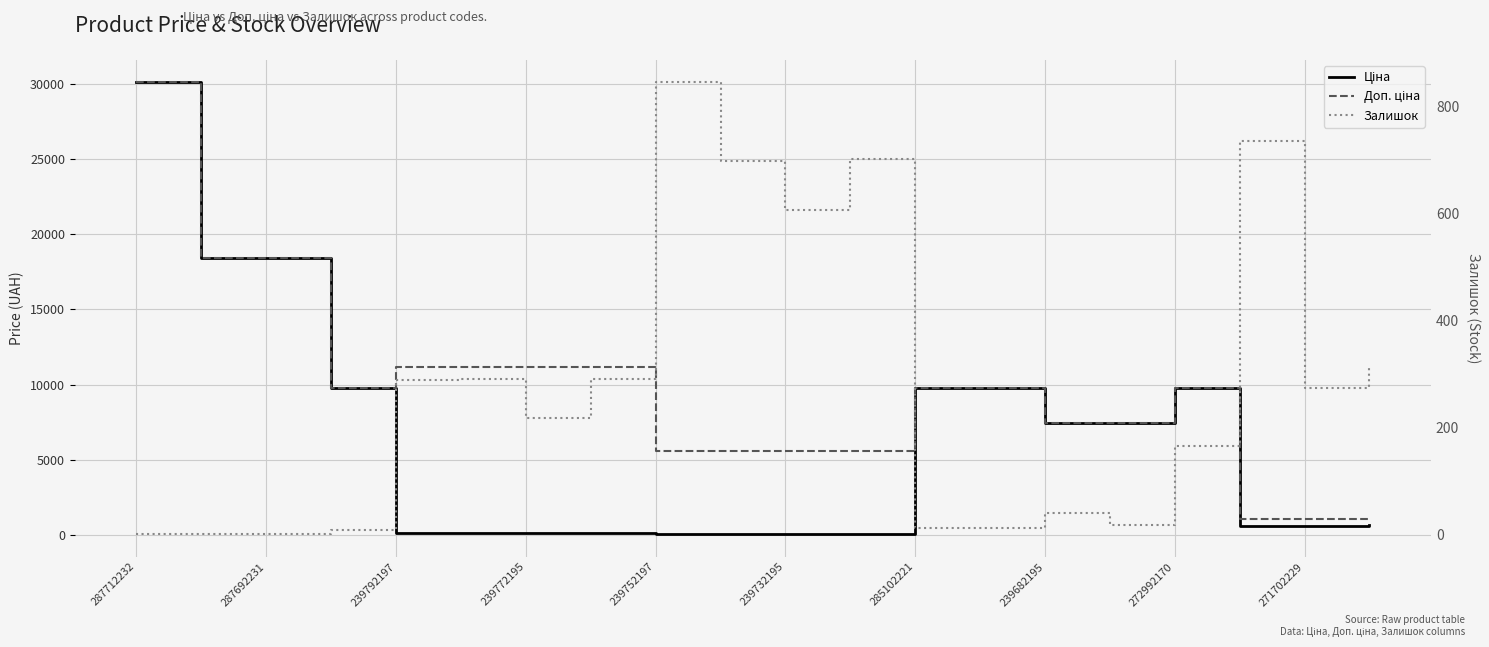

How many data points in Ціна are above 679?

10